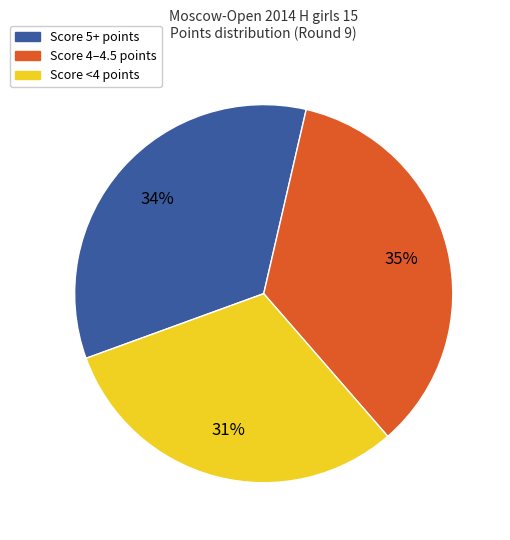

Is there a majority slice in this chart?

No